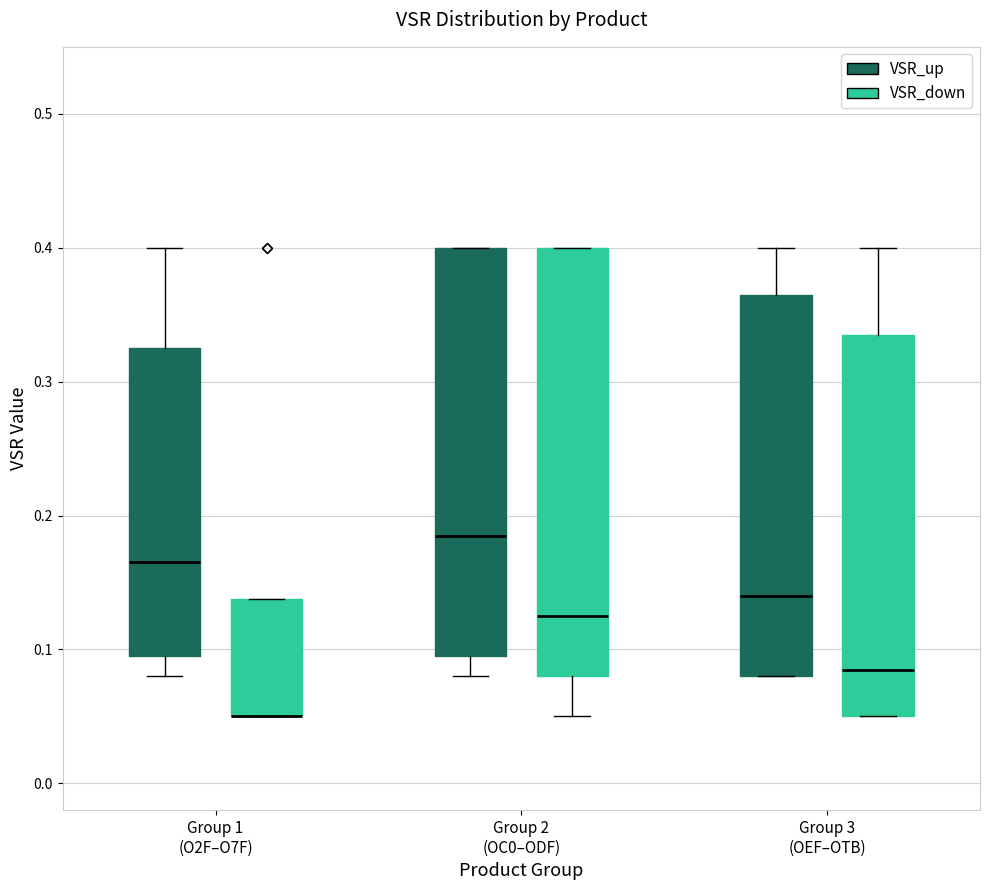

Comparing the boxes themselves (not the whiskers), which one is the tallest?

Group 2 (OC0–ODF) (VSR_down)